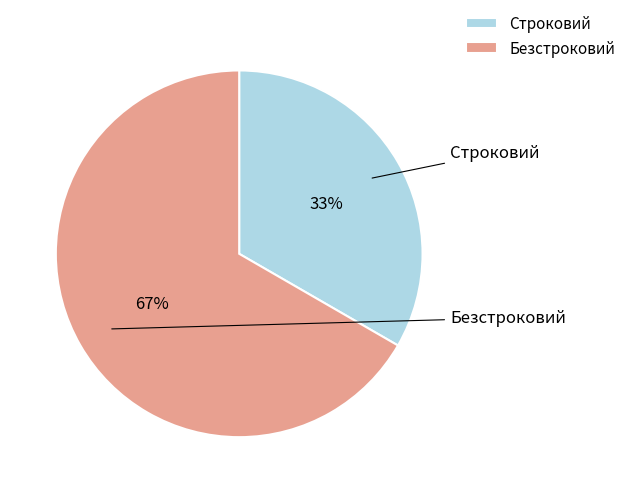

Combined, what portion of the pie is Строковий and Безстроковий?

100.0%